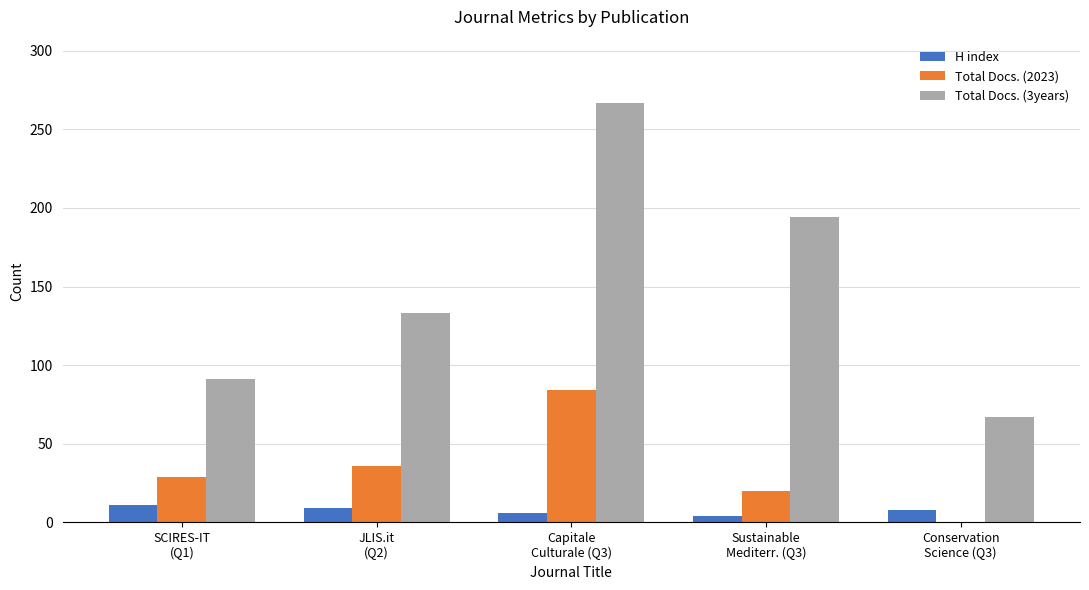

What is the sum of all Total Docs. (2023) values?

169